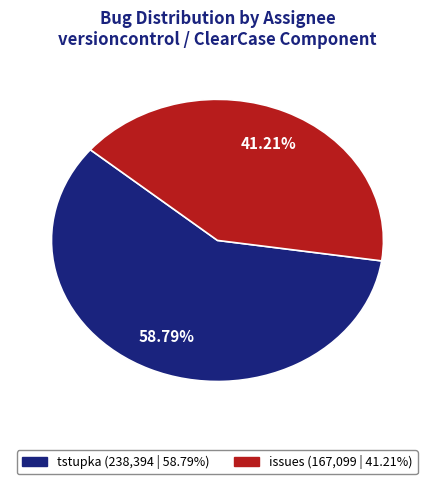

True or false: tstupka accounts for 59% of the total.

True